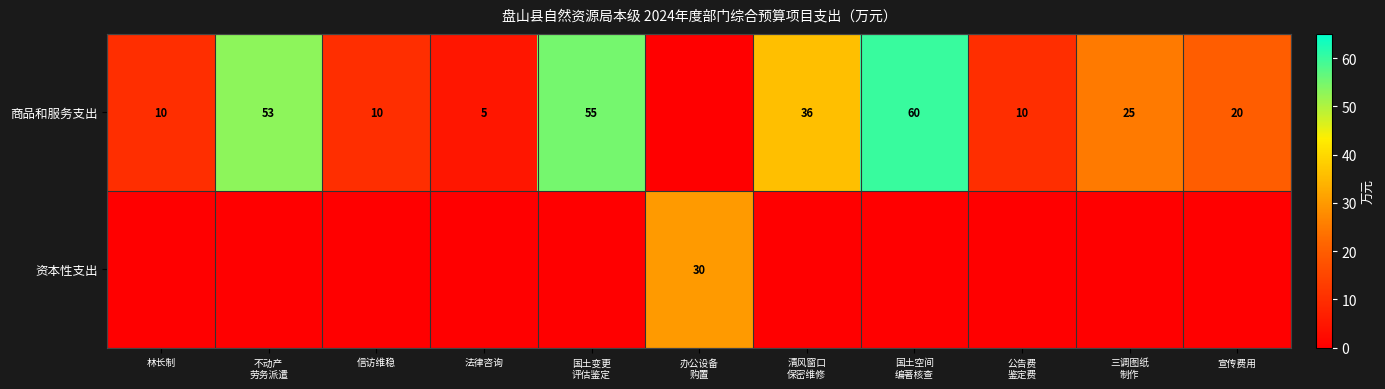

What is the difference between the highest and lowest values at 公告费
鉴定费?

10